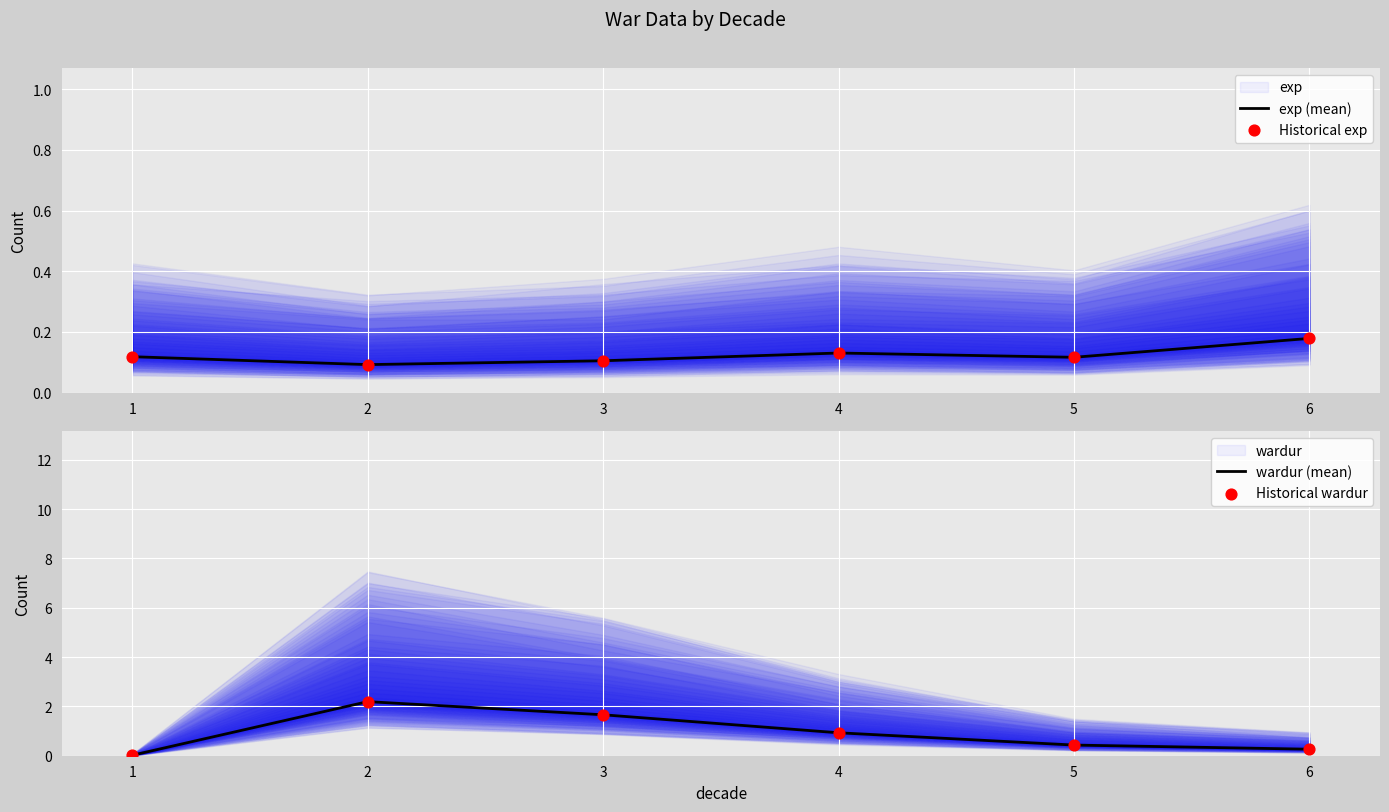

At which category is the sum across all series the highest?

2